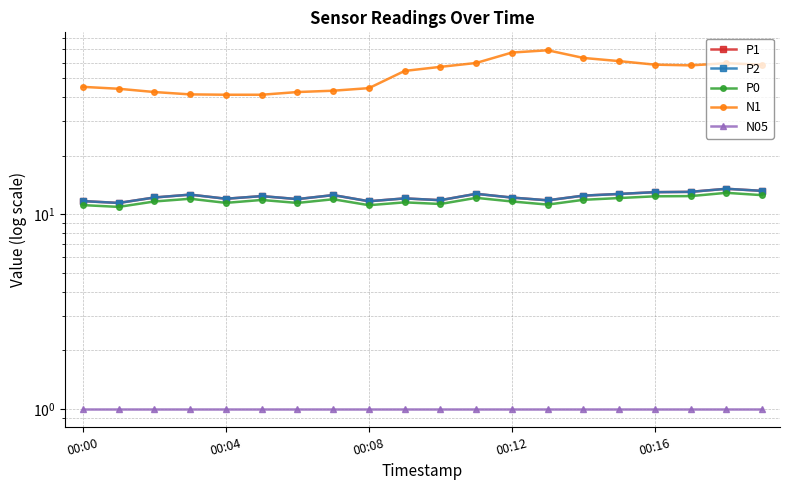

What is the label of the 10th point from the left?

9